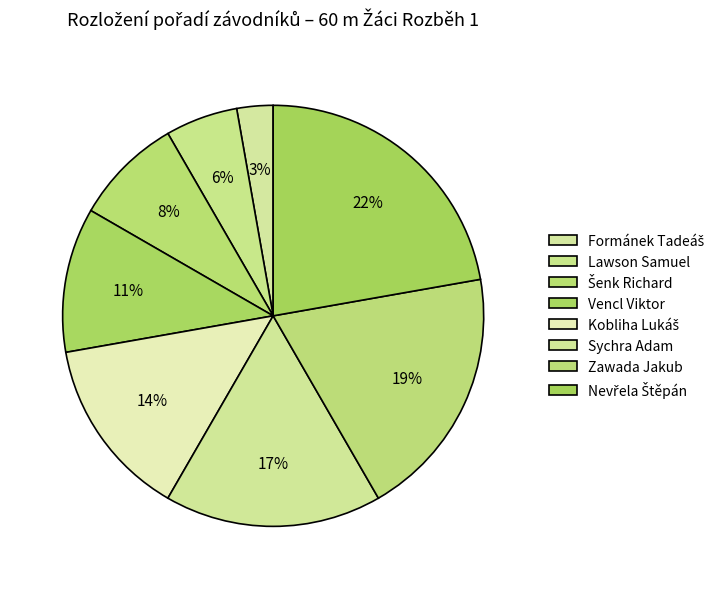

How many segments does this pie chart have?

8